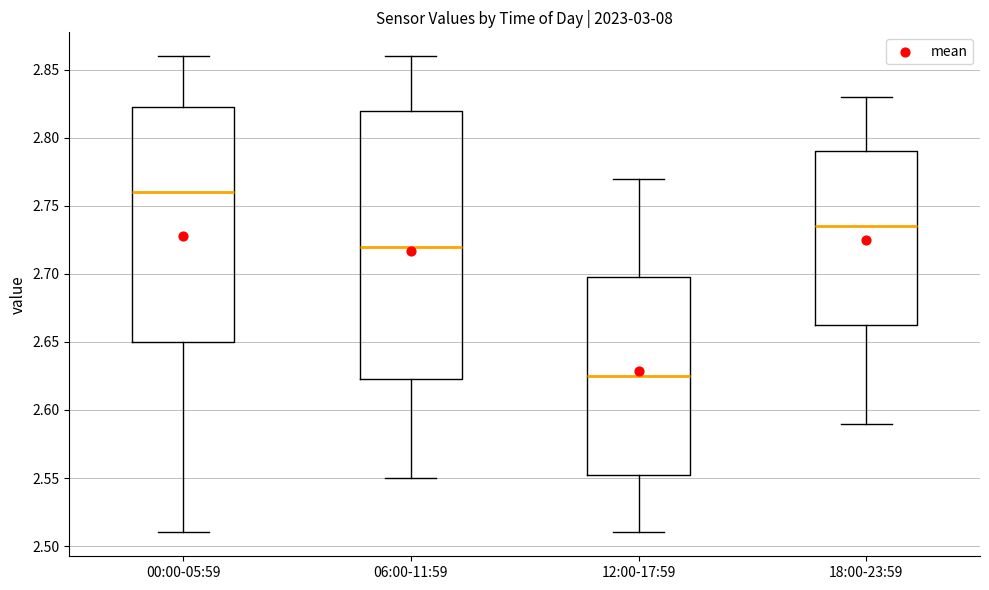

Comparing the boxes themselves (not the whiskers), which one is the tallest?

06:00-11:59